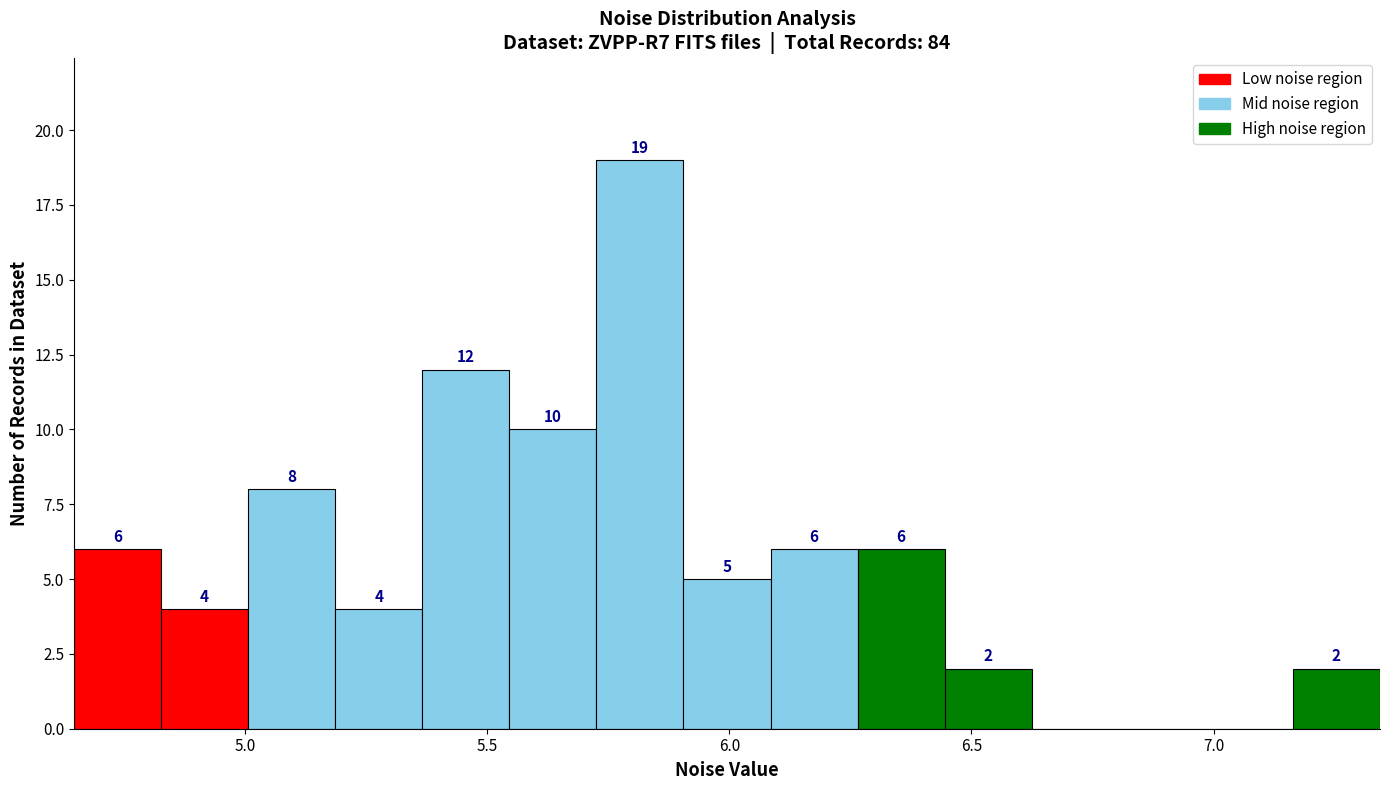

Around what value on the x-axis is the tallest bar? Give the approximate position of its centre, as read against the axis.

5.80